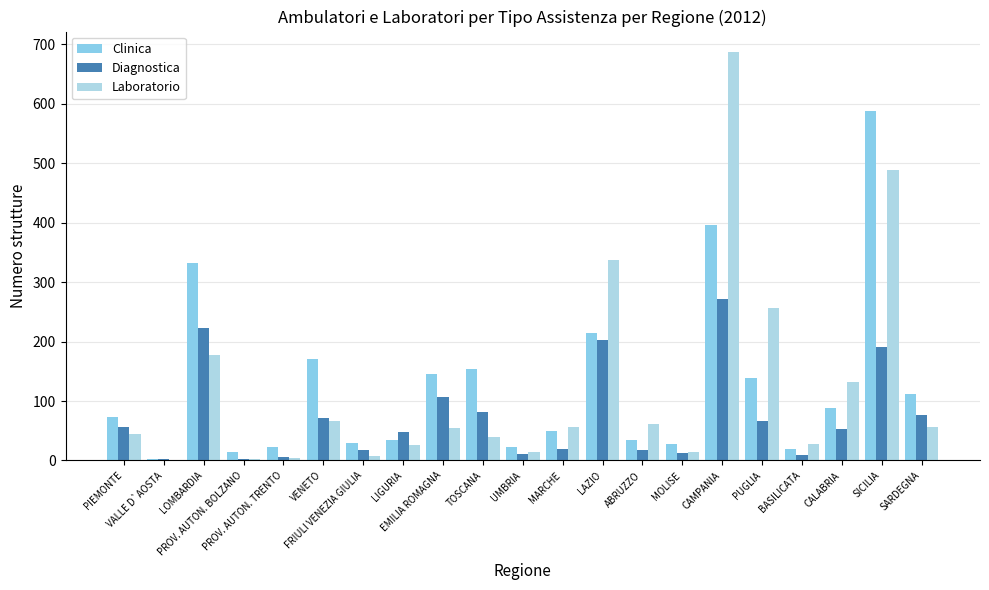

Count the number of categories in the chart.

21